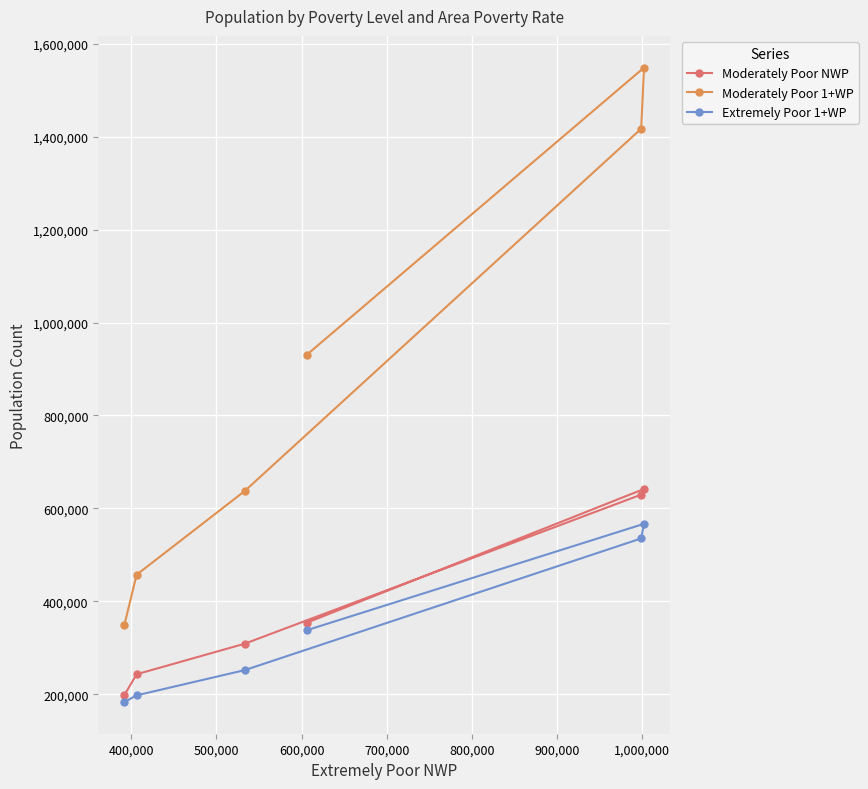

Which series has the largest range (max minus min)?

Moderately Poor 1+WP